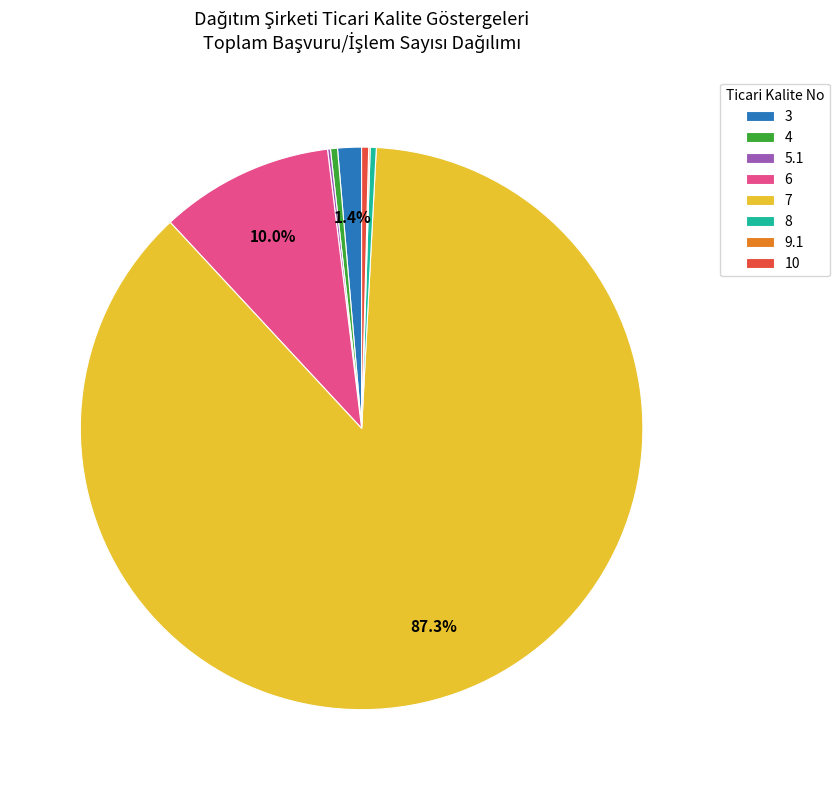

Does any single category account for the majority?

Yes